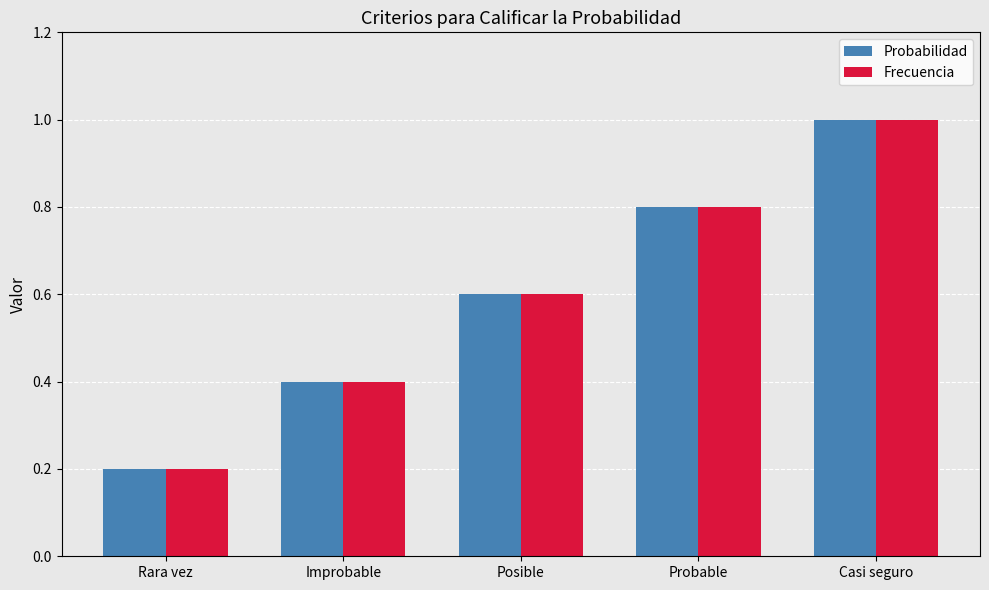

The value of Probabilidad at Posible is 0.6. True or false?

True